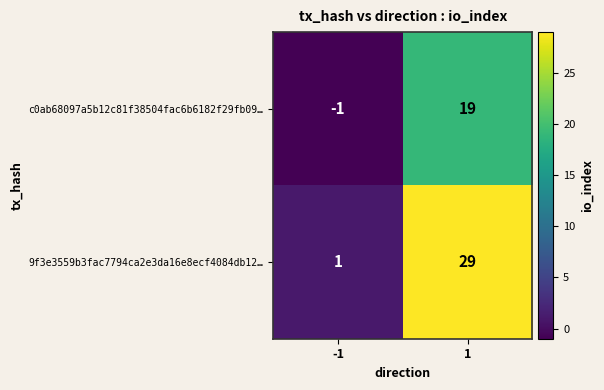

At which category is the sum across all series the highest?

1